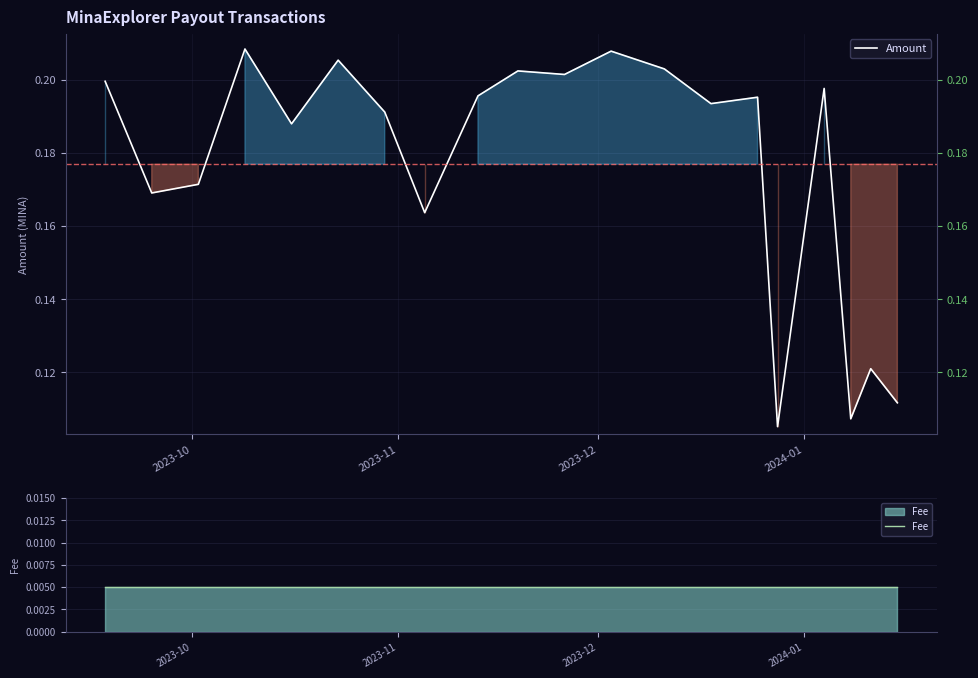

True or false: Fee and Amount intersect in this chart.

False